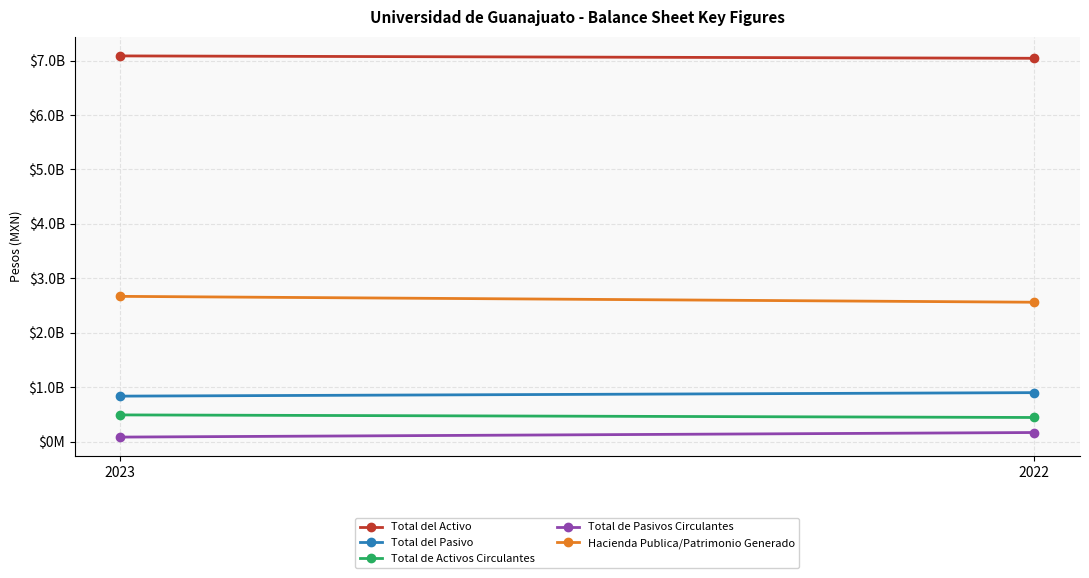

What is the minimum value for Total de Activos Circulantes?

444631123